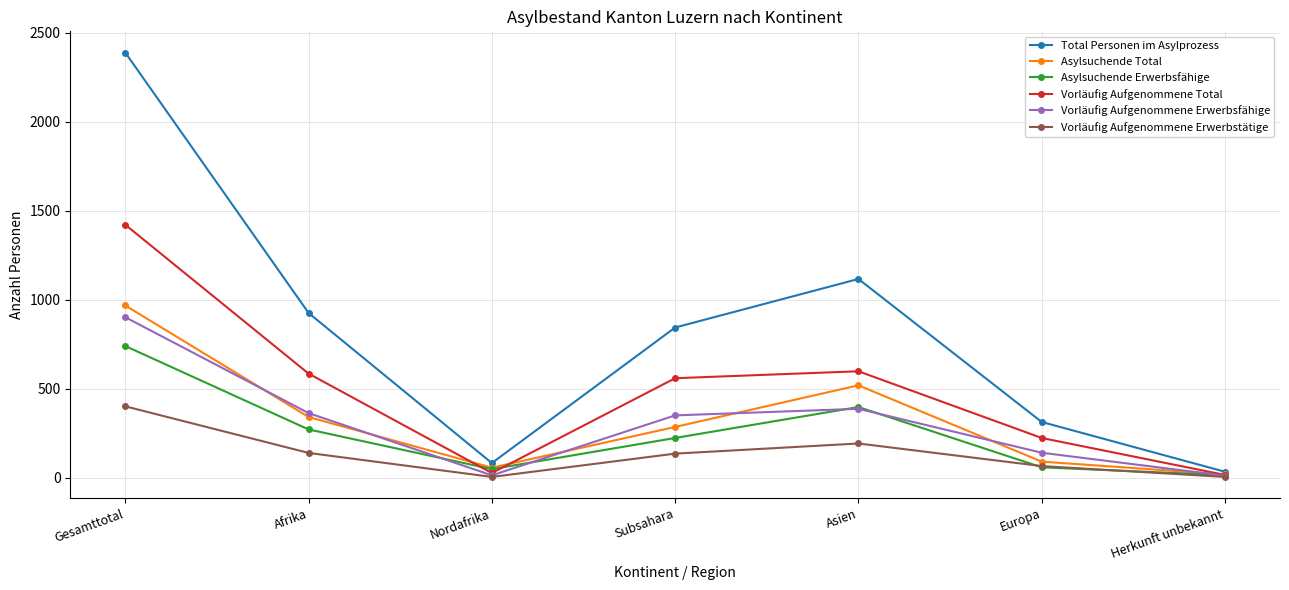

List the series in order of their peak value, highest first.

Total Personen im Asylprozess, Vorläufig Aufgenommene Total, Asylsuchende Total, Vorläufig Aufgenommene Erwerbsfähige, Asylsuchende Erwerbsfähige, Vorläufig Aufgenommene Erwerbstätige